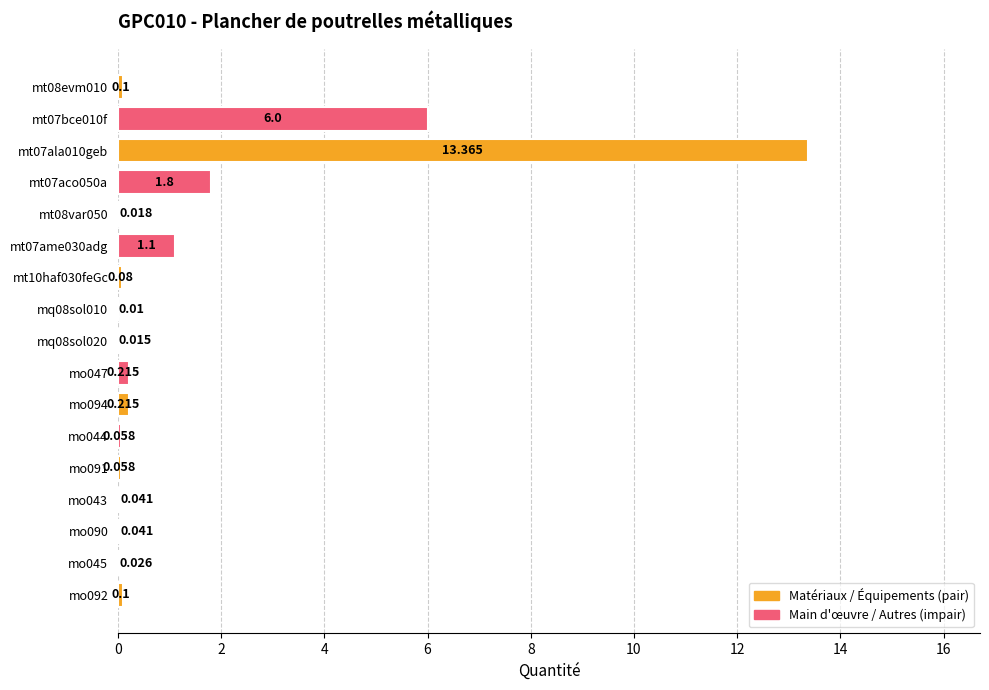

What is the greatest value displayed?

13.4